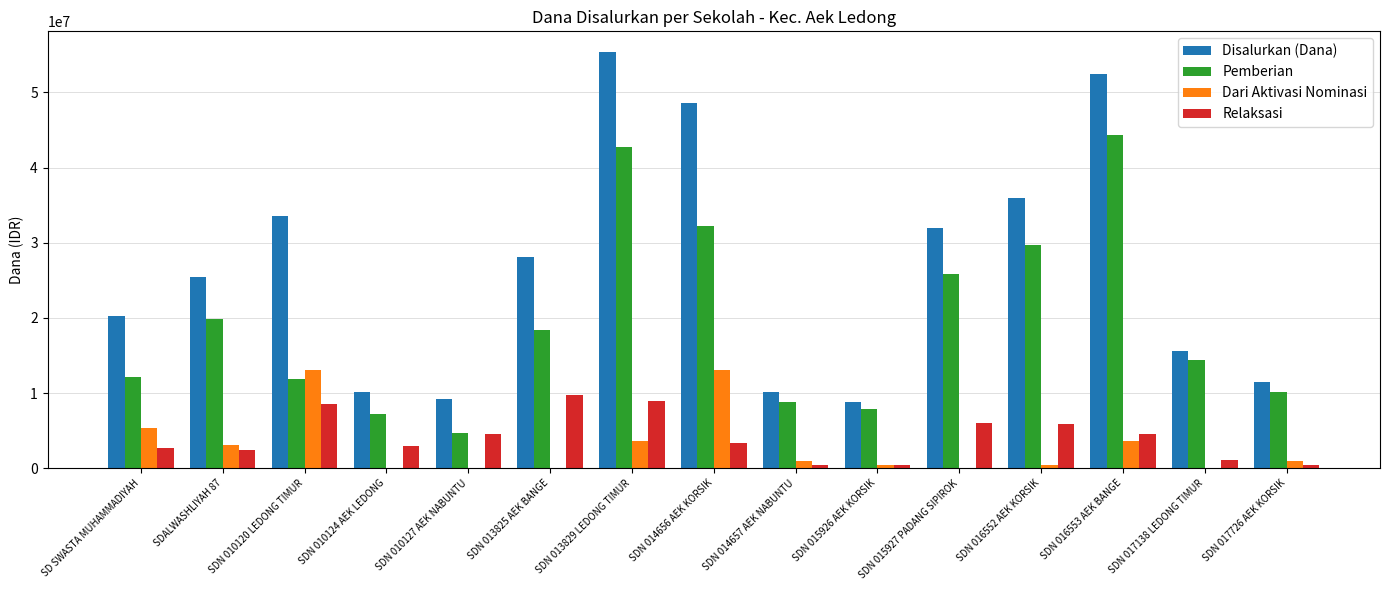

At which label is Dari Aktivasi Nominasi closest to 6525000?

SD SWASTA MUHAMMADIYAH